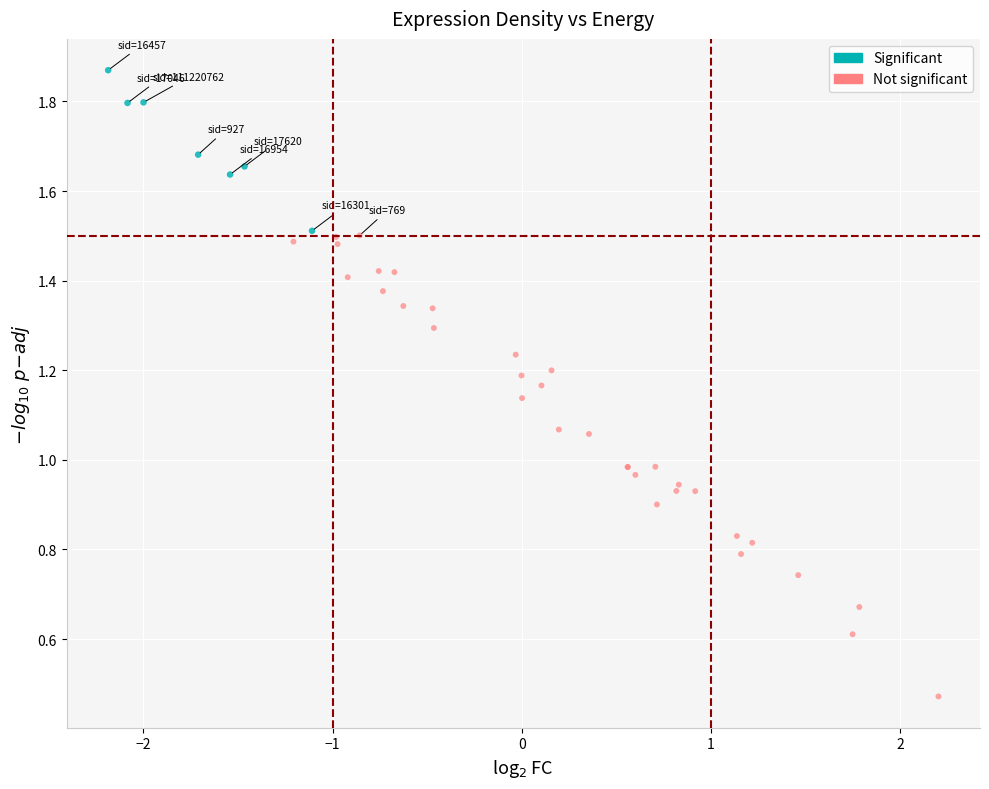

Which series has the largest Y range (max minus min)?

Not significant